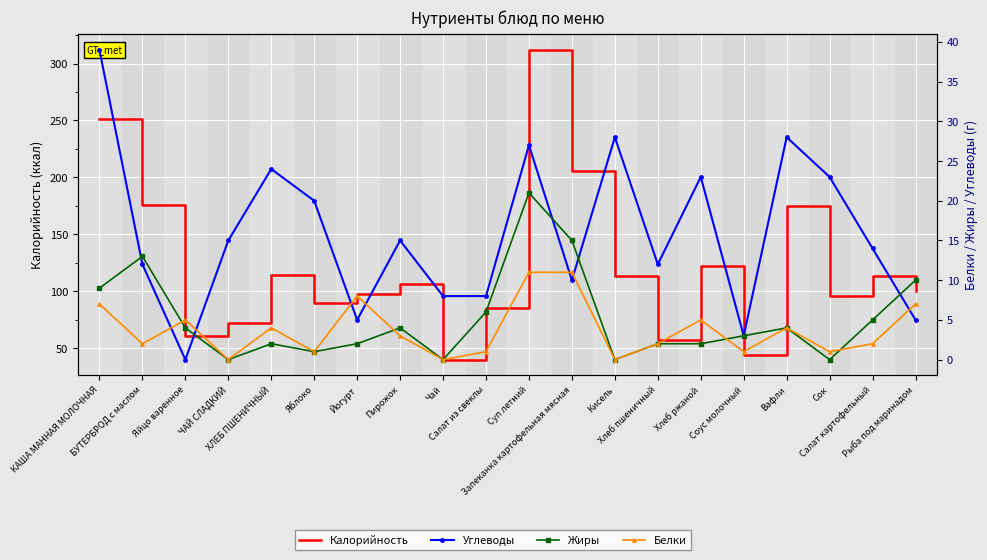

Rank the series at Чай from lowest to highest value.

Жиры, Белки, Углеводы, Калорийность